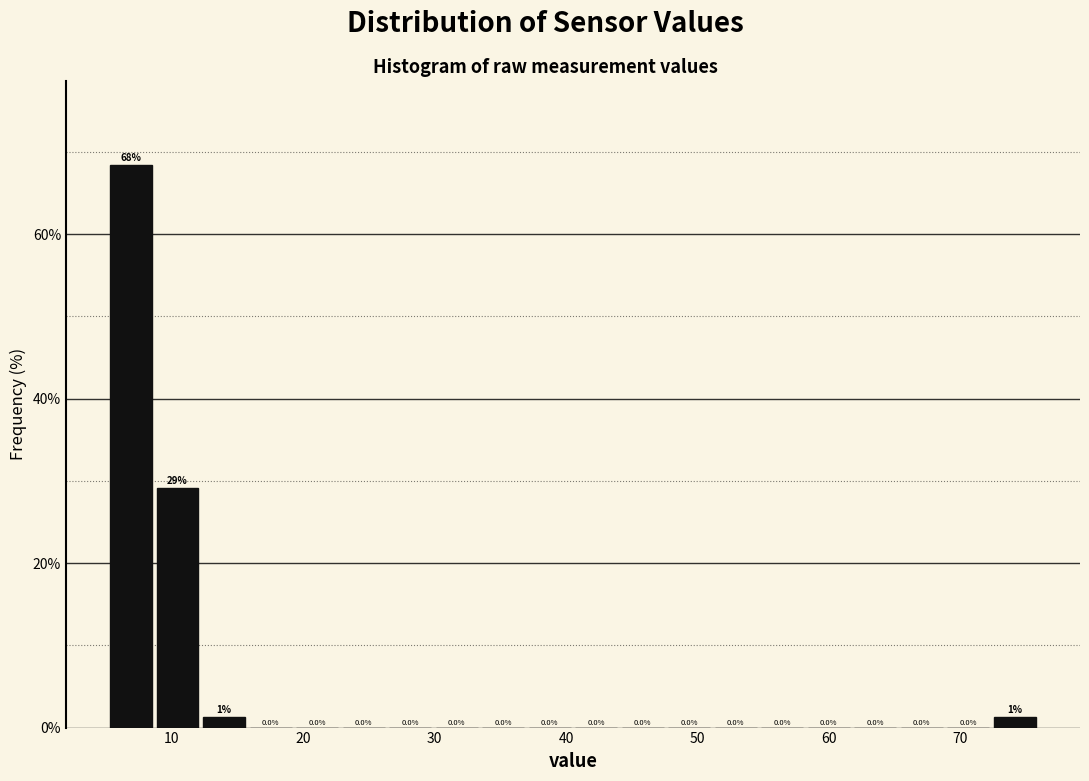

Around what value on the x-axis is the tallest bar? Give the approximate position of its centre, as read against the axis.

7